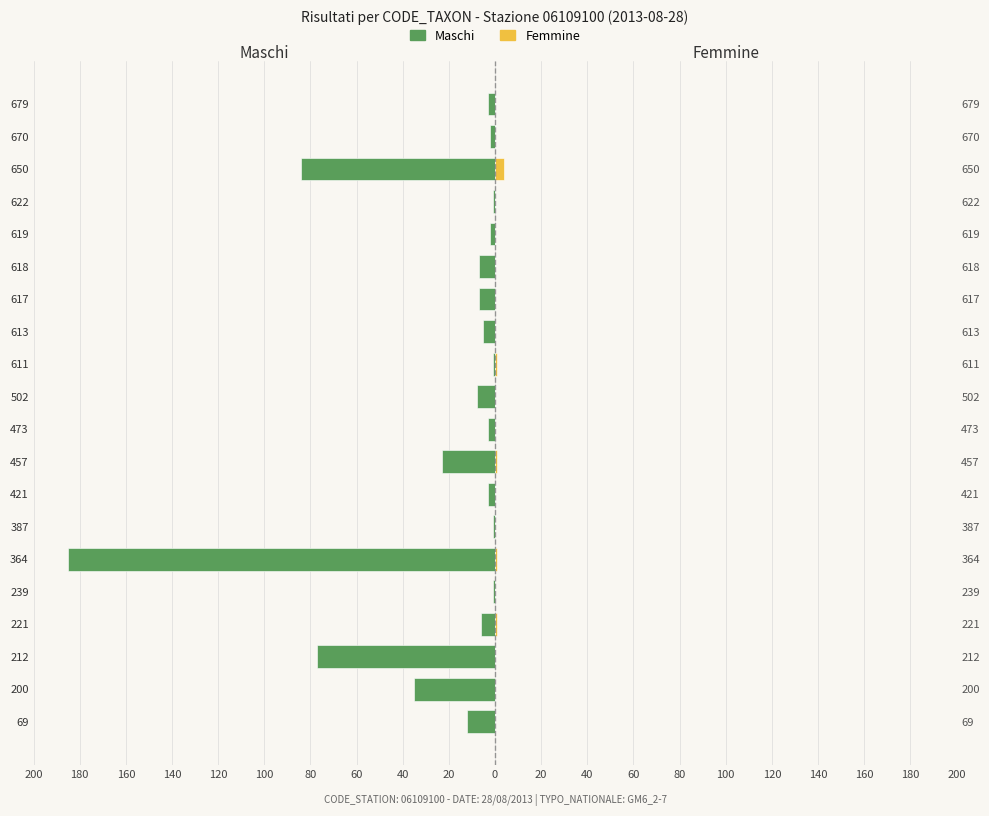

How many categories are shown in the chart?

20